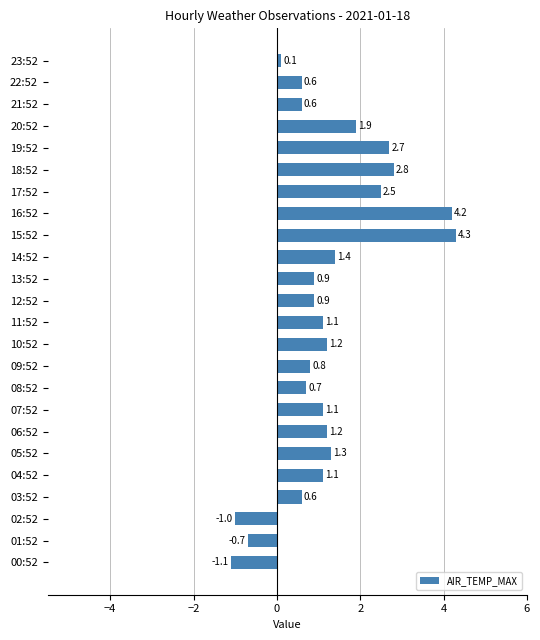

Which category has the lowest value across all series?

00:52